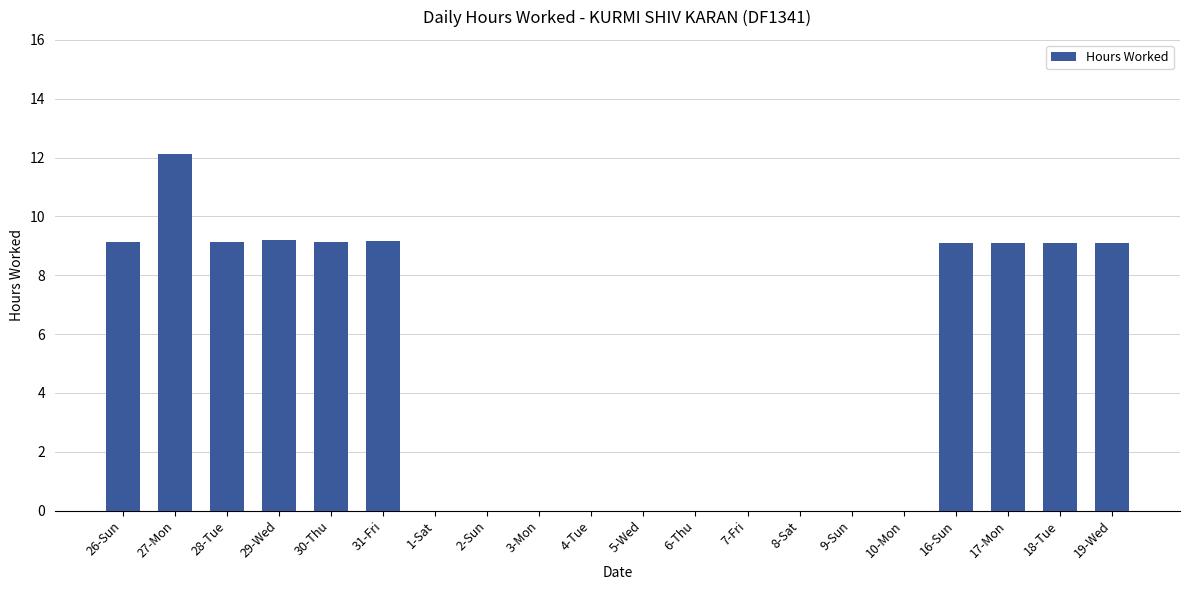

True or false: the data shows 7.5 at 7-Fri.

False